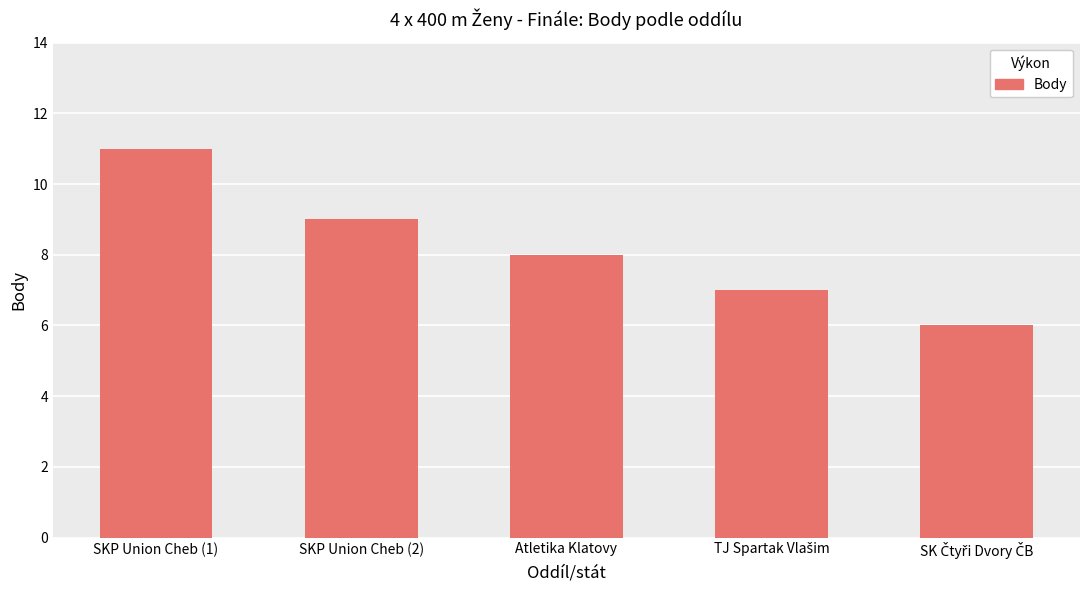

What position from the left is SKP Union Cheb (2)?

2